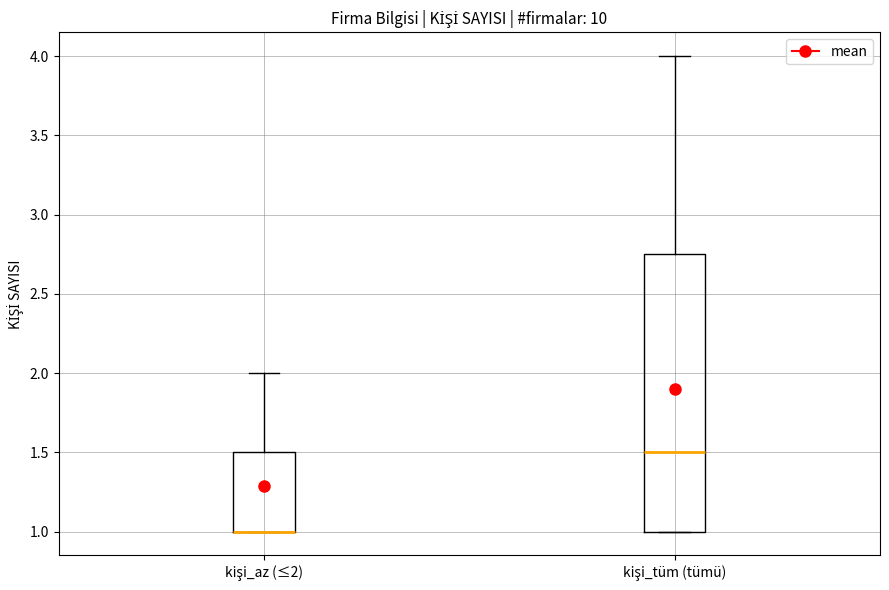

Reading left to right, transcribe this box plot: for each box, give where its median line is, the range the box spans, and where its two whiskers end, as read against the y-axis. The values are not printed on the chart, so give them approximately, as read against the axis.

kişi_az (≤2): median 1.00 (drawn on the box's lower edge), box 1.00 to 1.50, whiskers 1.00 to 2.00
kişi_tüm (tümü): median 1.50, box 1.00 to 2.75, whiskers 1.00 to 4.00